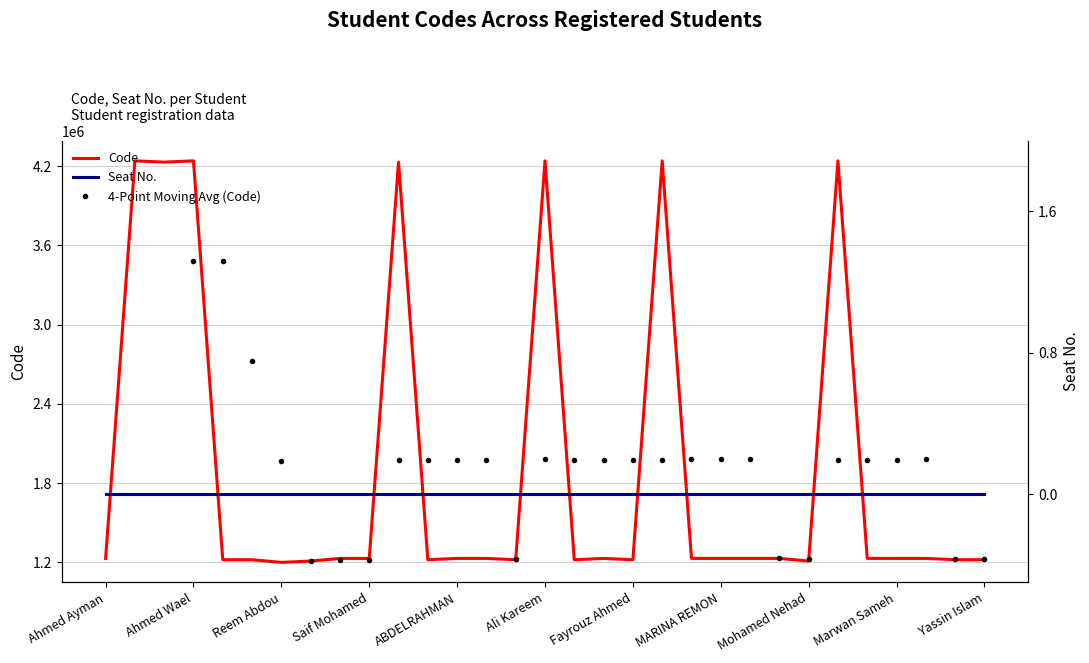

At which label does the data first exceed 1230078?

Ahmed Abdelmohsen